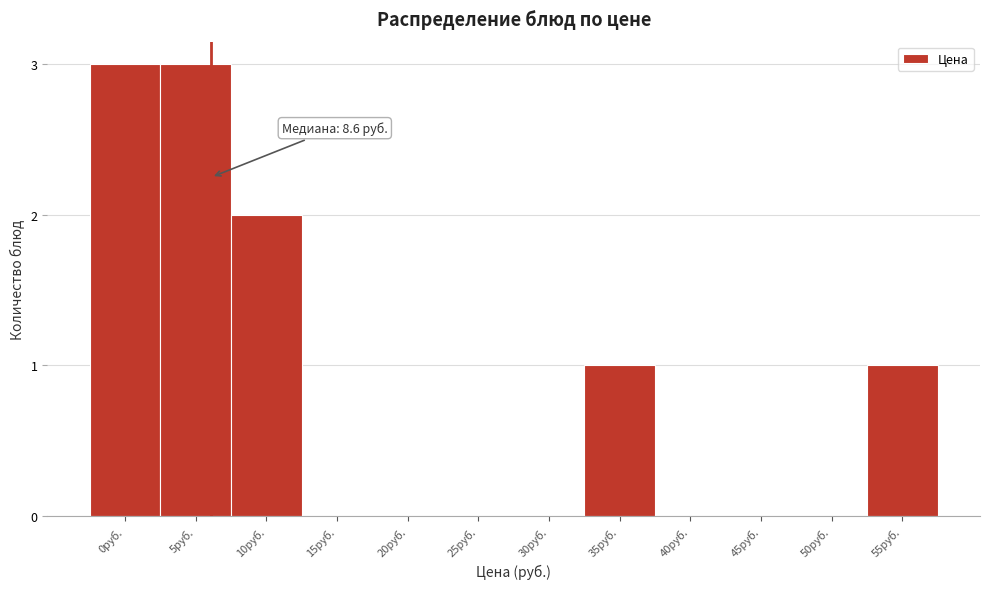

Reading left to right, transcribe all the data shown in this chart.

0руб.=3	5руб.=3	10руб.=2	15руб.=0	20руб.=0	25руб.=0	30руб.=0	35руб.=1	40руб.=0	45руб.=0	50руб.=0	55руб.=1